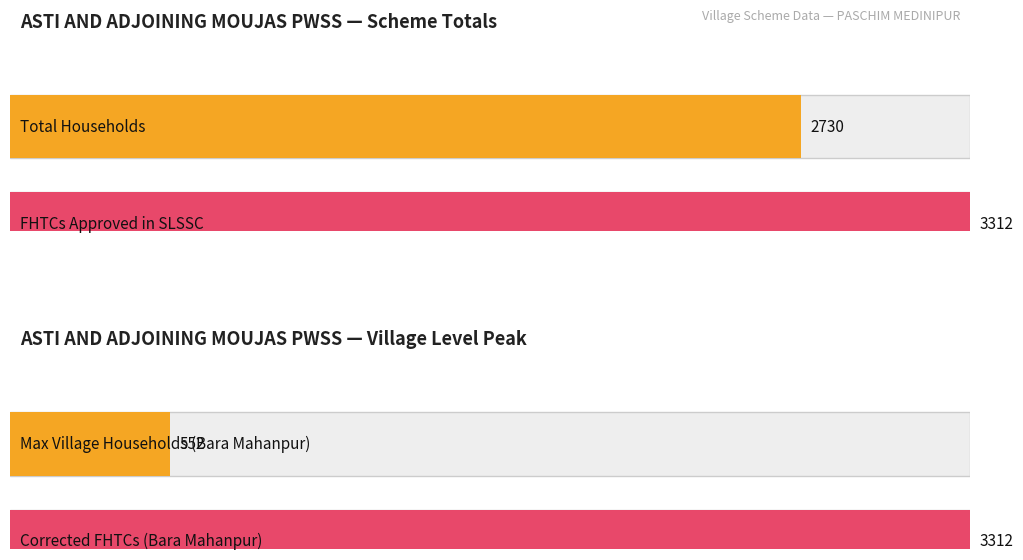

At which category is the sum across all series the highest?

Bara Mahanpur